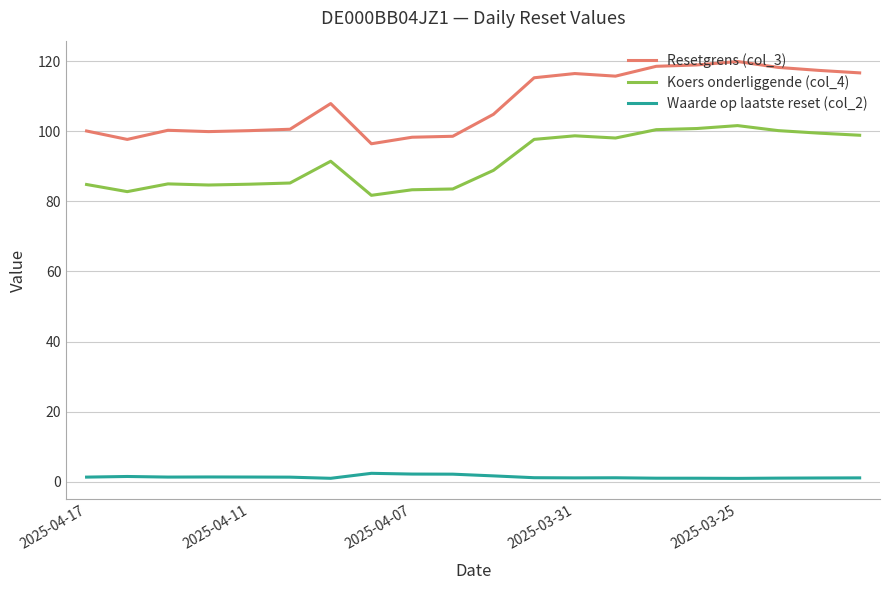

List the series in order of their peak value, highest first.

Resetgrens (col_3), Koers onderliggende (col_4), Waarde op laatste reset (col_2)